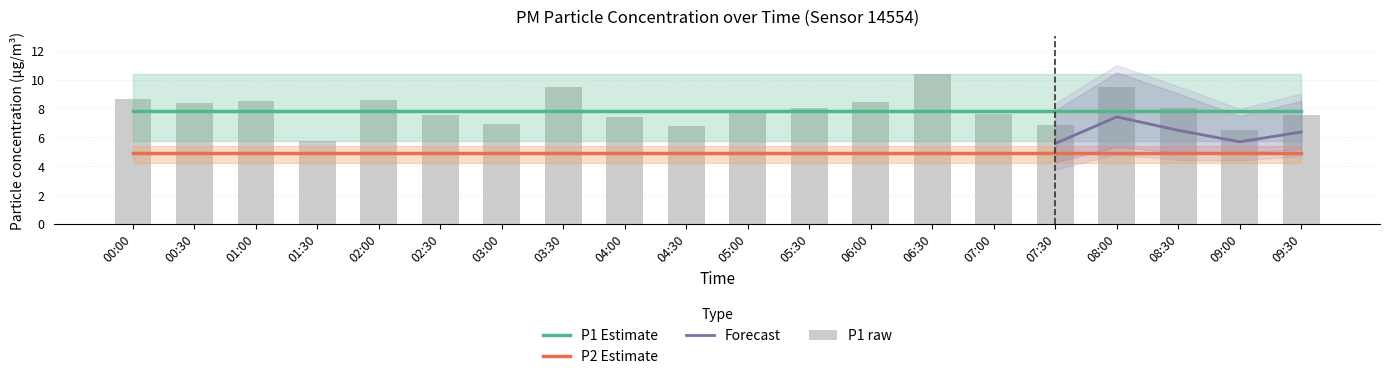

Count the number of values greater than 8.

9